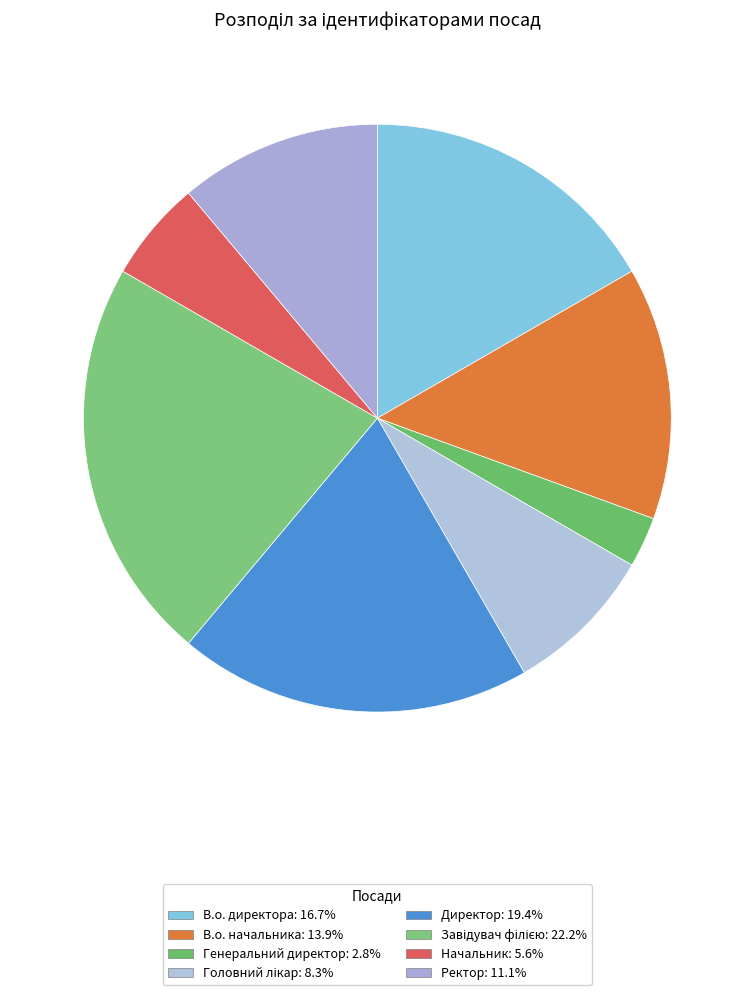

What is the largest slice in the pie chart?

Завідувач філією